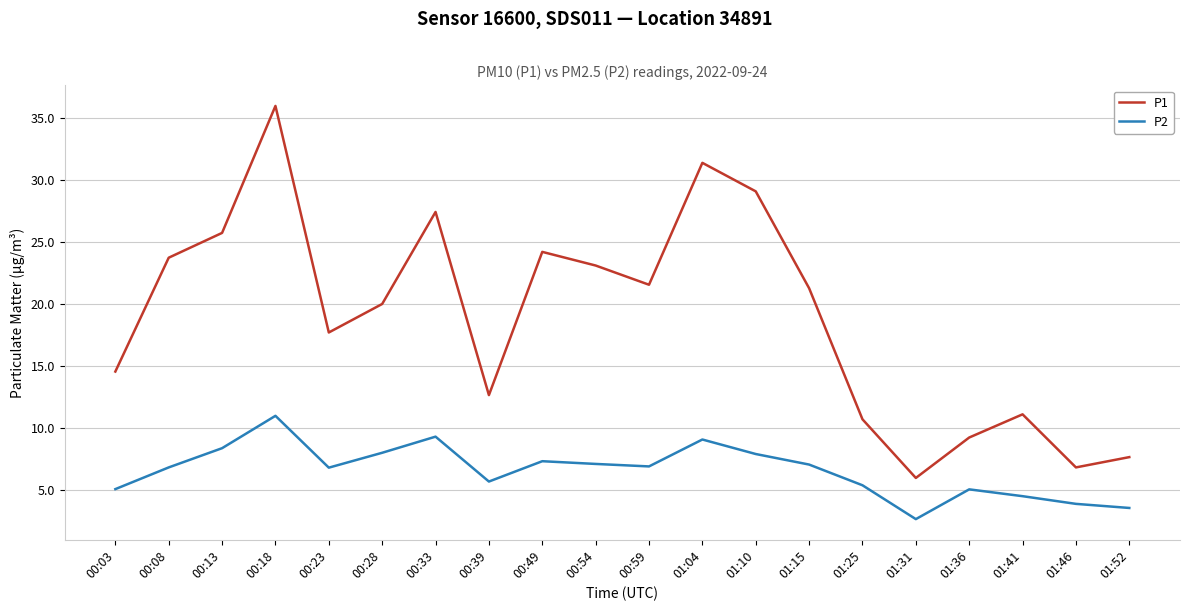

What is the difference between the maximum and minimum values in the P2 series?

8.3